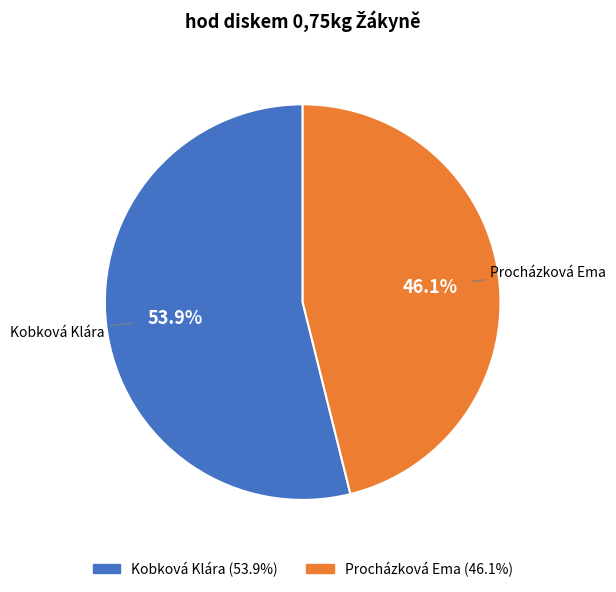

Which slice is the smallest?

Procházková Ema